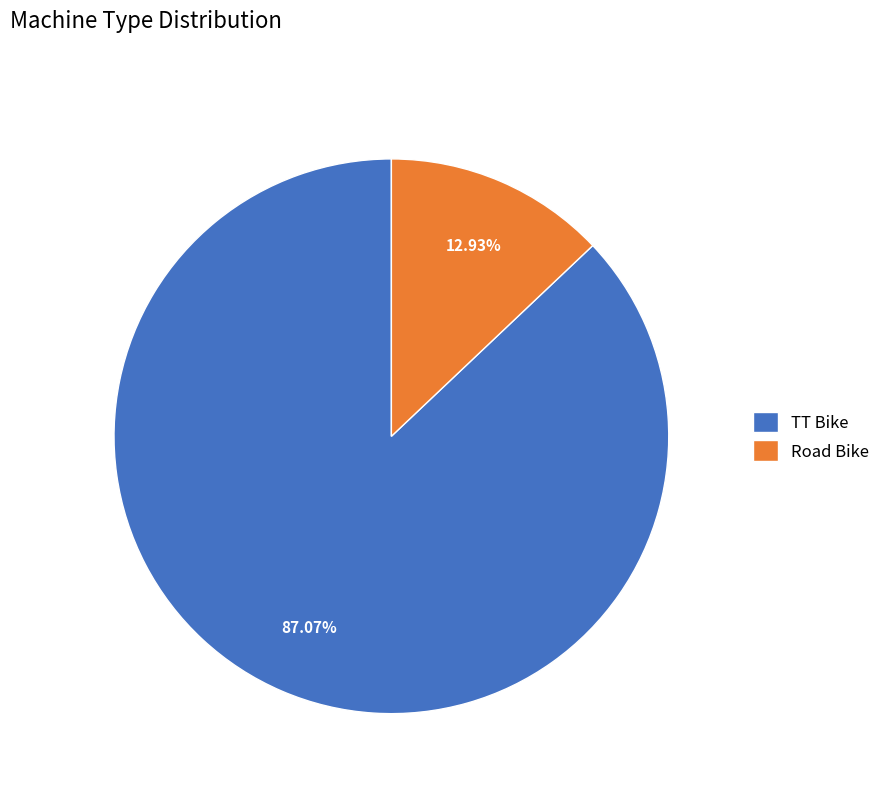

Is it true that Road Bike is 13% of the pie?

True